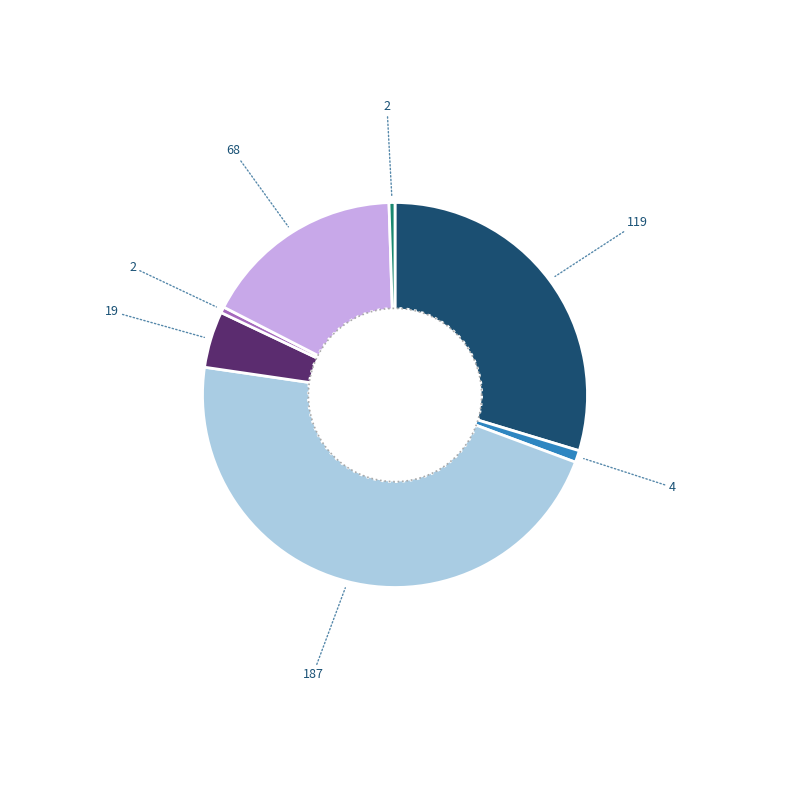

To the nearest percent, what is the average slice percentage?

14%